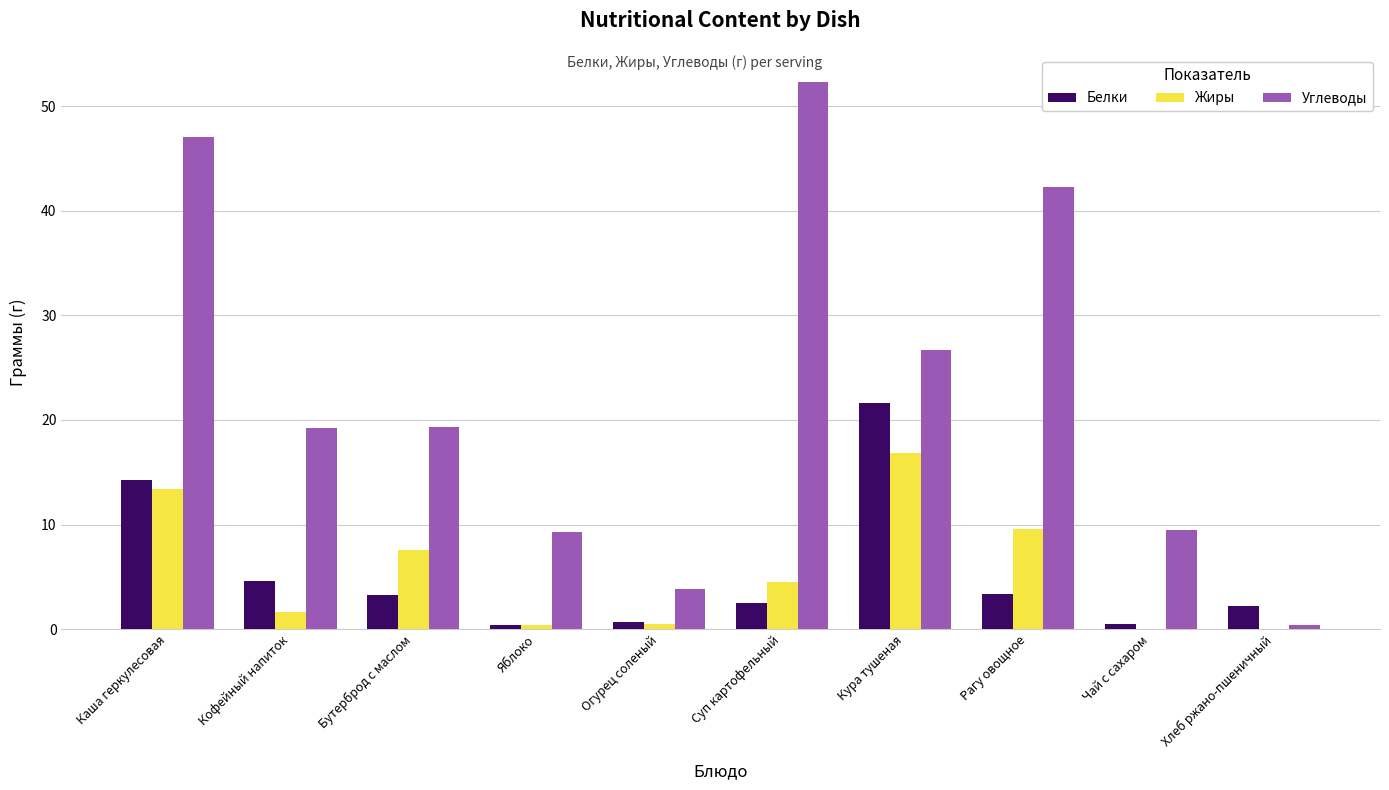

What is the sum of the Углеводы values at Кофейный напиток and Кура тушеная?

45.9